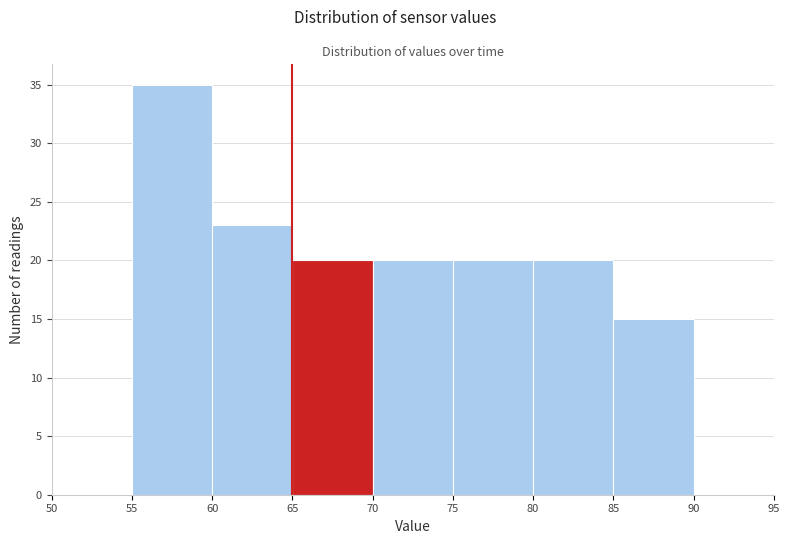

Over which range of the x-axis is the bar tallest?

55 to 60